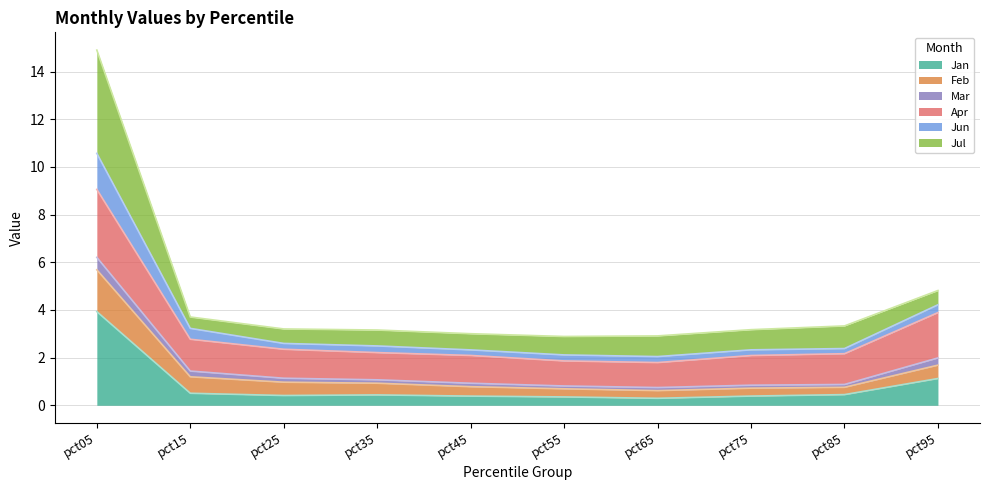

What value does the Jan series have at pct05?

3.9